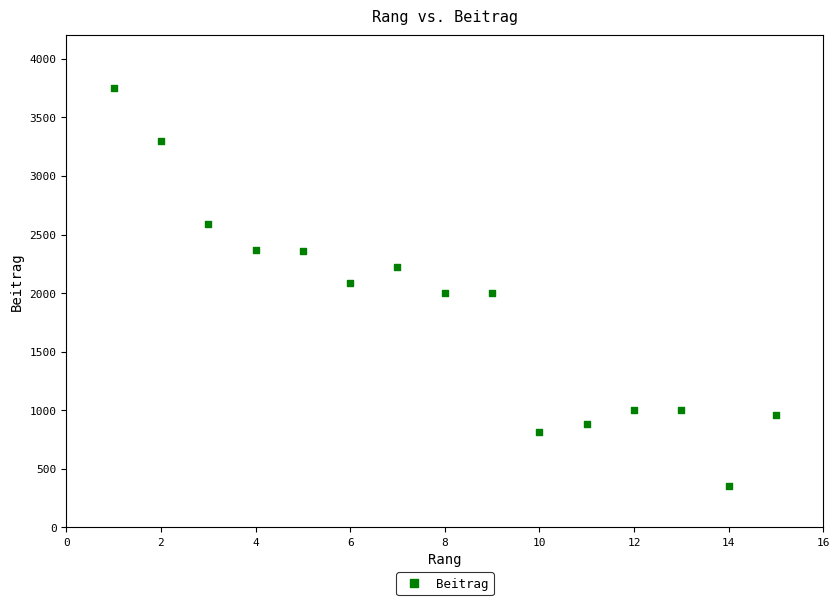

What is the range of Y values (max minus min)?

3398